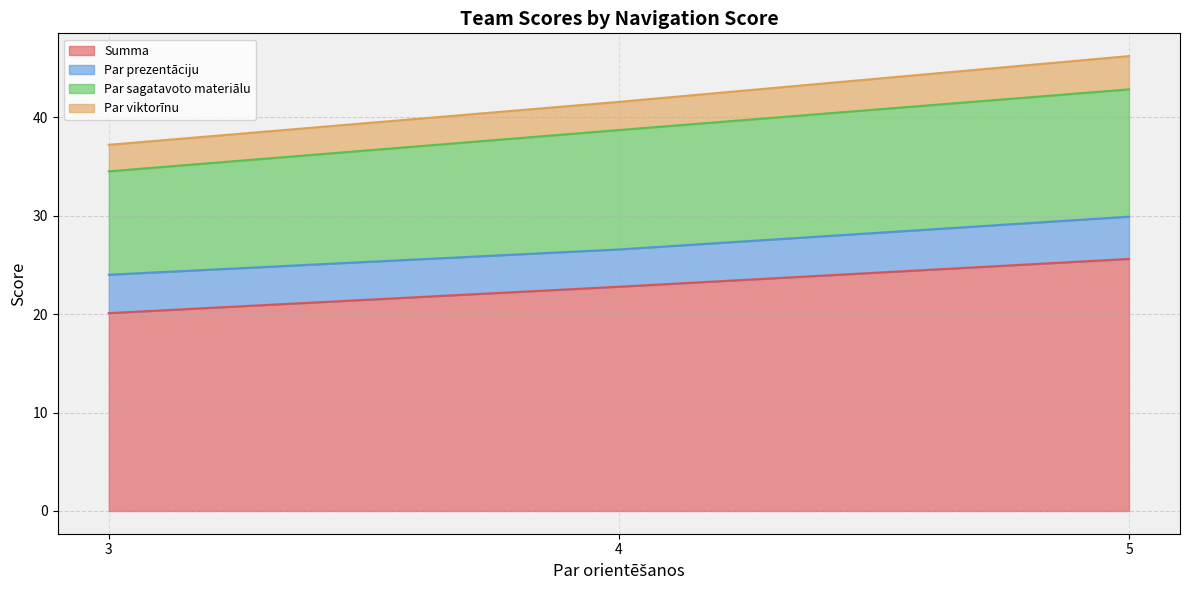

What is the difference between the second highest and minimum values in the Par prezentāciju series?

2.5